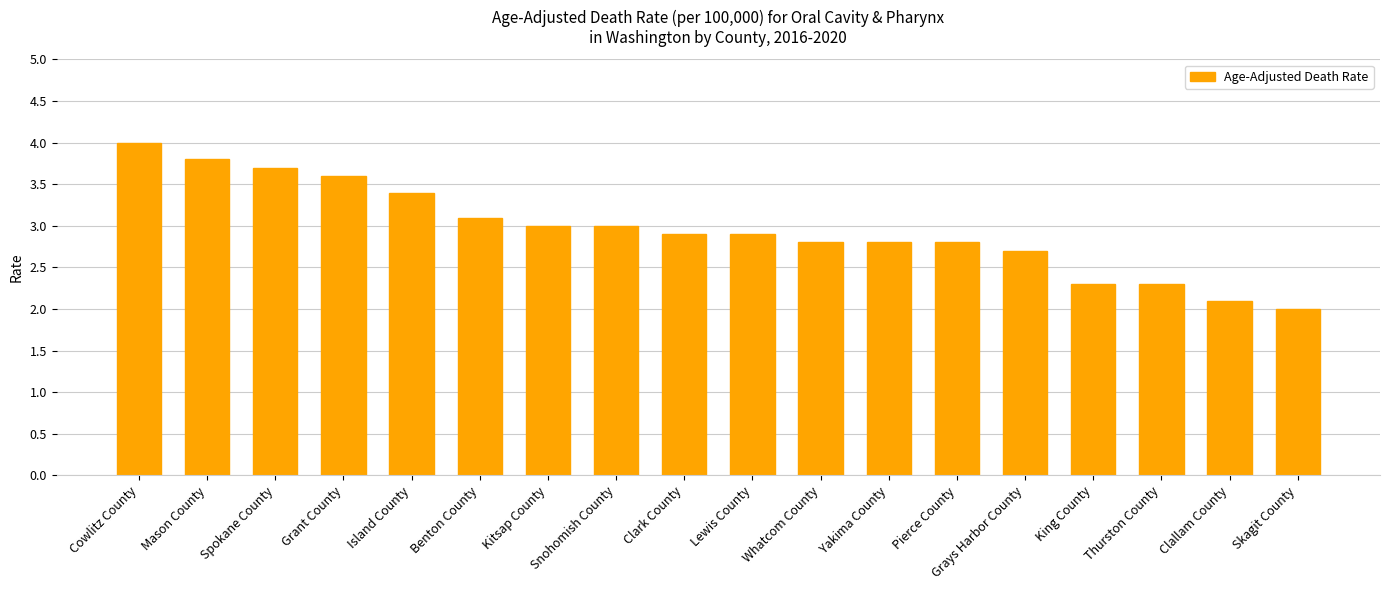

Reading left to right, transcribe all the data shown in this chart.

4.0	3.8	3.7	3.6	3.4	3.1	3.0	3.0	2.9	2.9	2.8	2.8	2.8	2.7	2.3	2.3	2.1	2.0